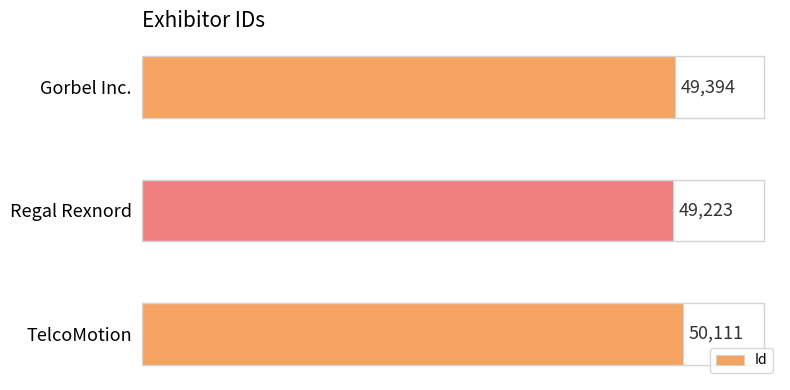

How many data points are less than 49394?

1